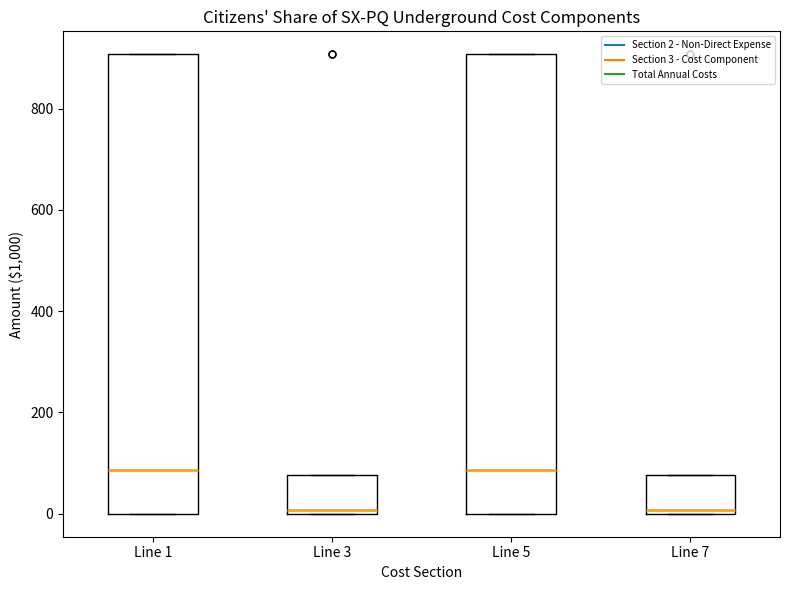

Reading left to right, transcribe this box plot: for each box, give where its median line is, the range the box spans, and where its two whiskers end, as read against the y-axis. The values are not printed on the chart, so give them approximately, as read against the axis.

Line 1: median 80, box 0 to 900, whiskers 0 to 900
Line 3: median 0 (just above the box's lower edge), box 0 to 80, whiskers 0 to 80
Line 5: median 80, box 0 to 900, whiskers 0 to 900
Line 7: median 0 (just above the box's lower edge), box 0 to 80, whiskers 0 to 80